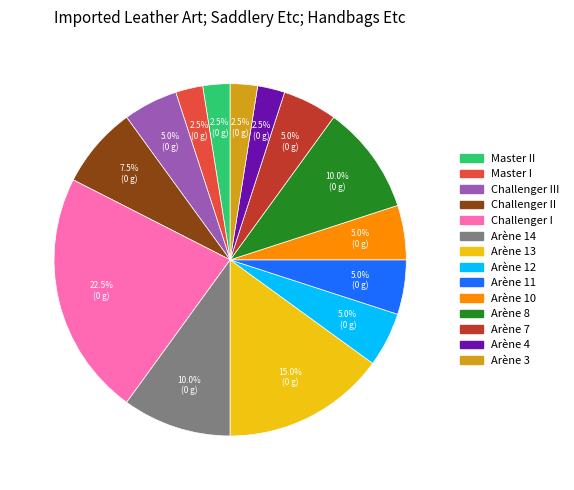

Is there any slice that represents more than half of the pie?

No